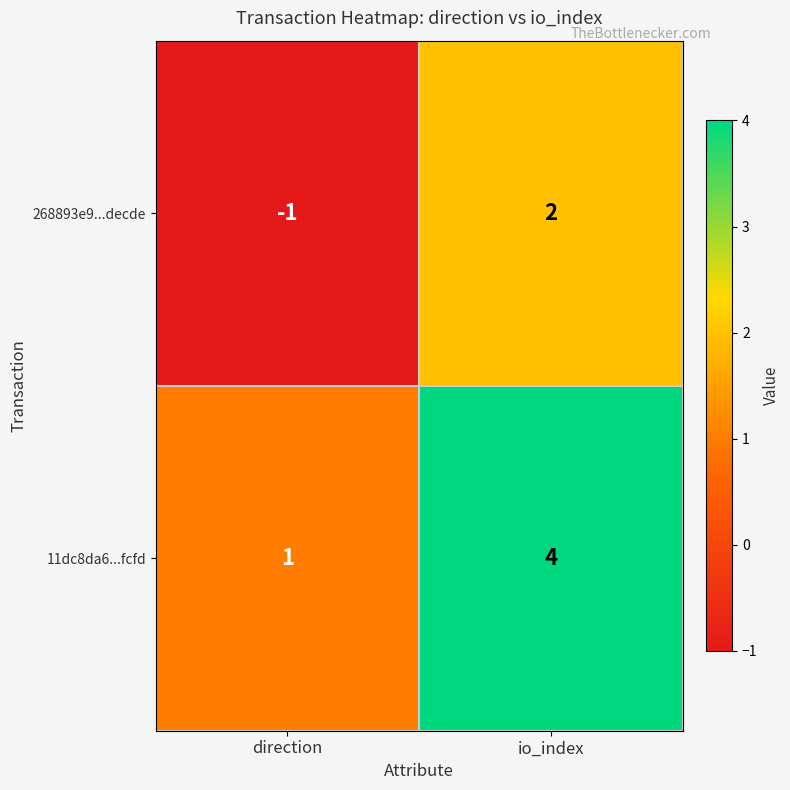

Is it true that 268893e9...decde equals 1 at io_index?

False